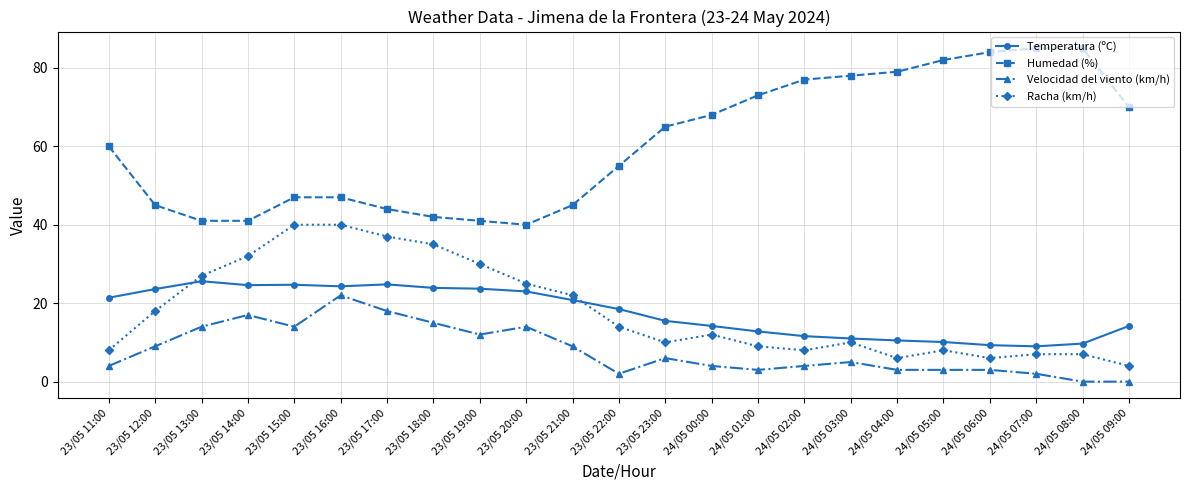

Where does the Racha (km/h) series first go above 12?

23/05 12:00